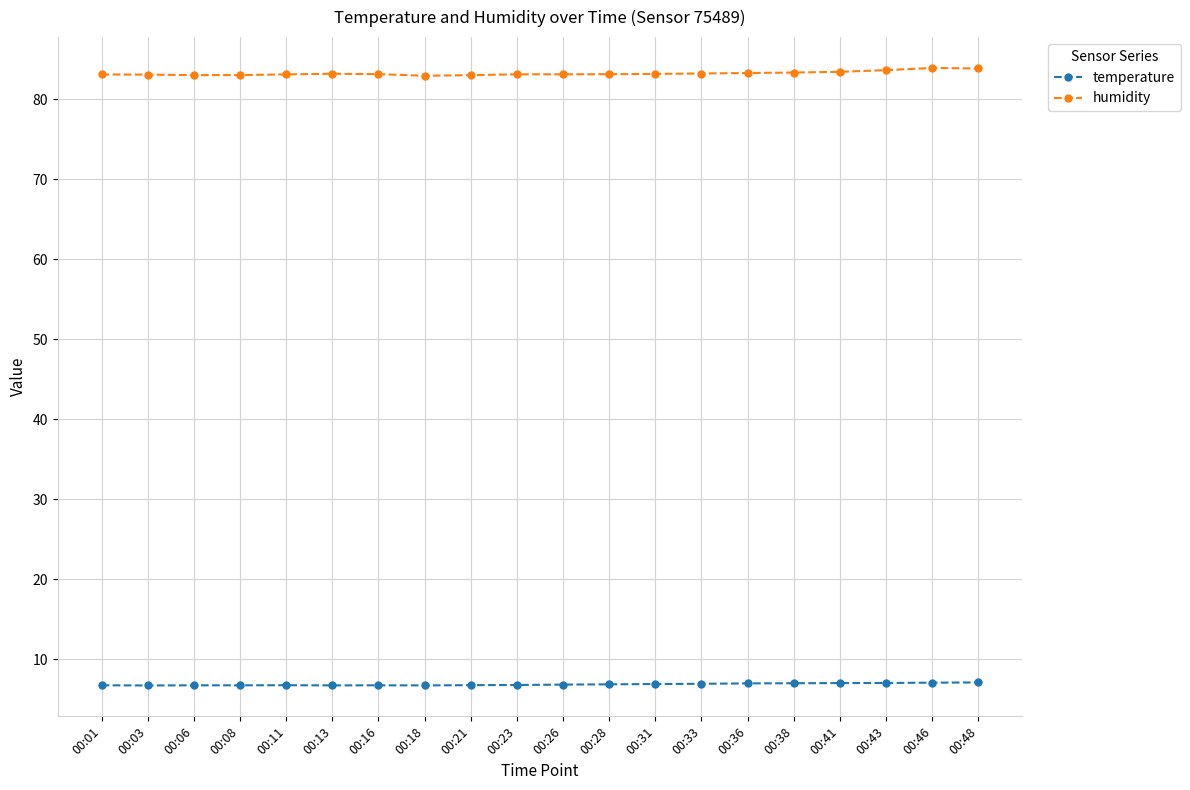

True or false: humidity and temperature intersect in this chart.

False